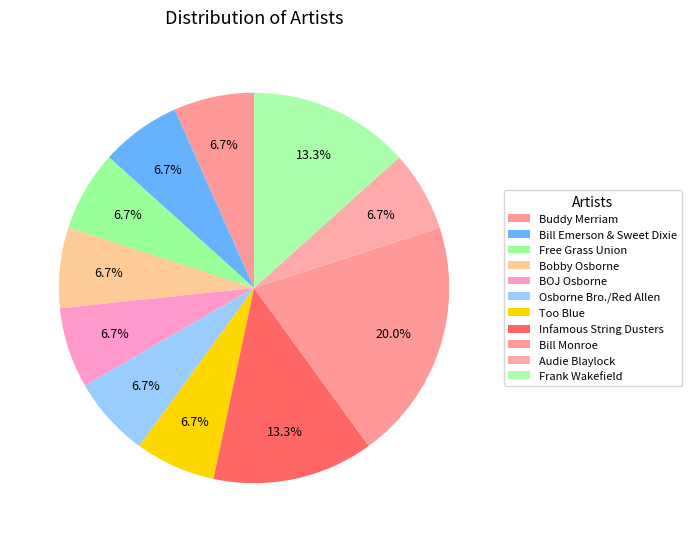

How many segments does this pie chart have?

11